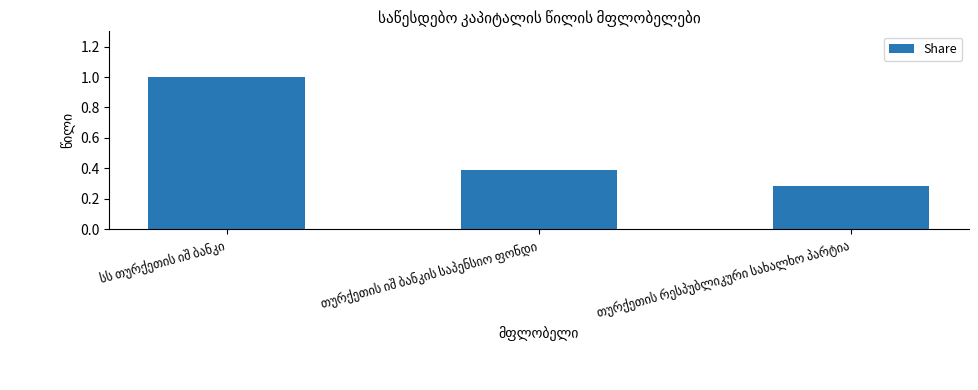

What is the value of the 1st bar from the left?

1.0